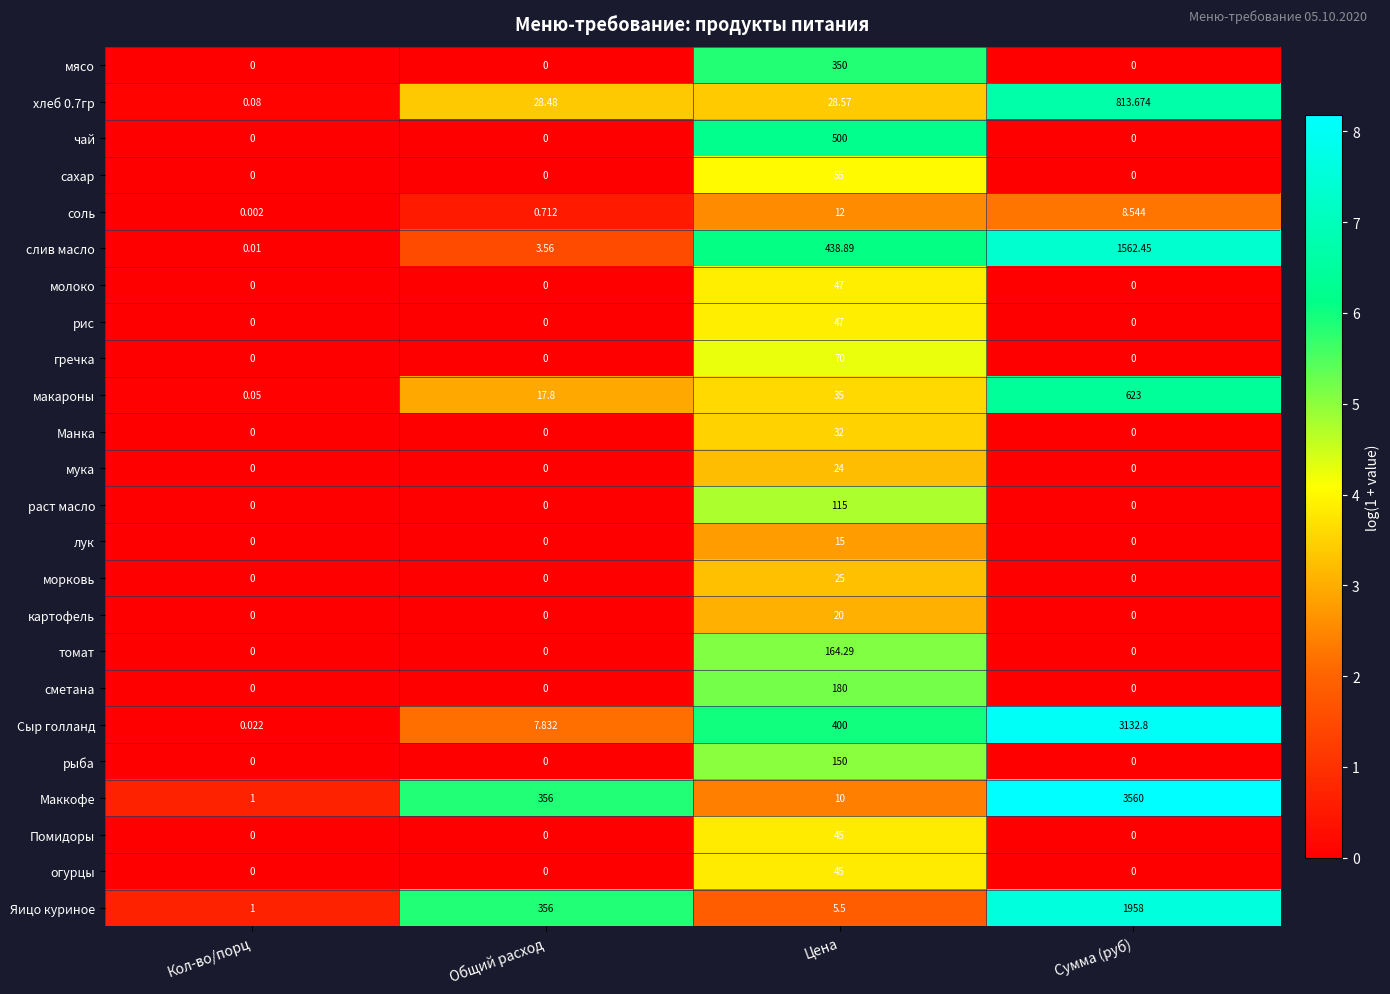

At how many categories does at least one series exceed 0?

4